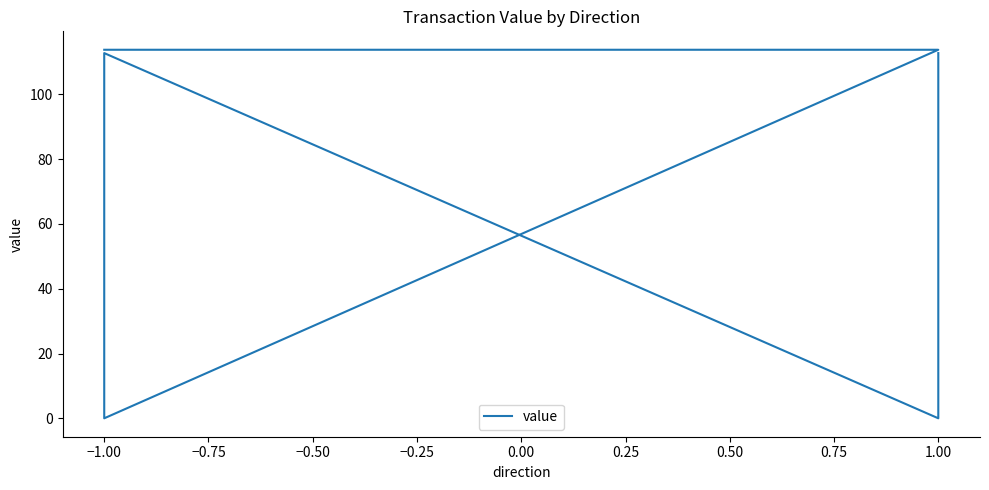

Reading left to right, list all the values displayed in this chart.

113.7	113.7	0.1	112.7	0.1	112.7